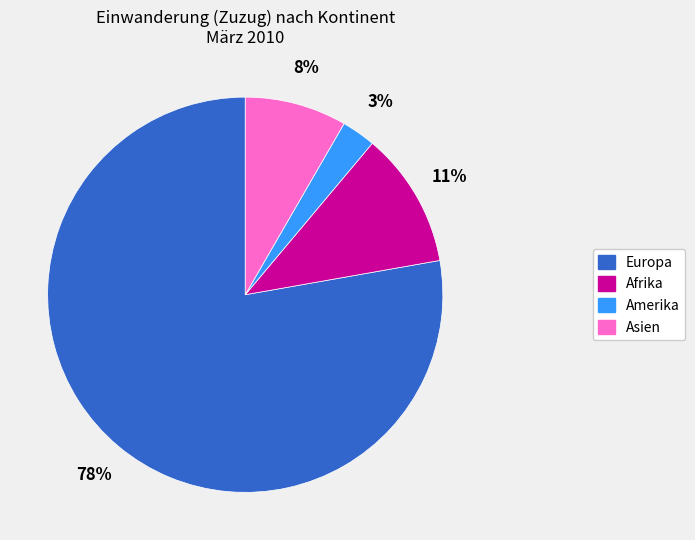

Rank the categories by value from lowest to highest.

Amerika, Asien, Afrika, Europa